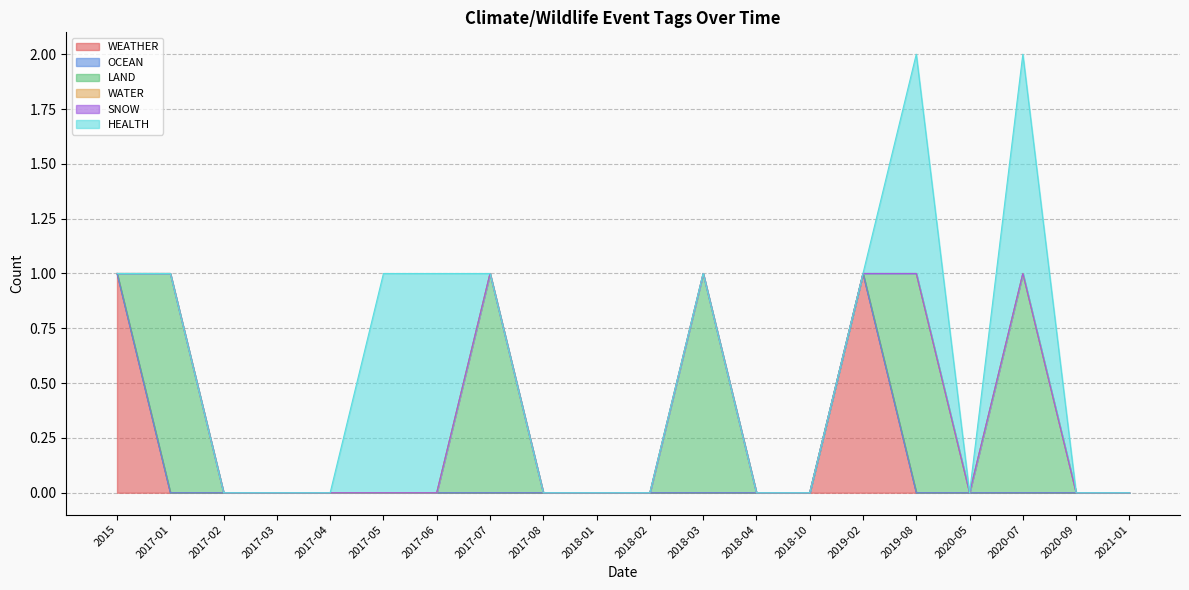

At which label does OCEAN reach its peak?

2015